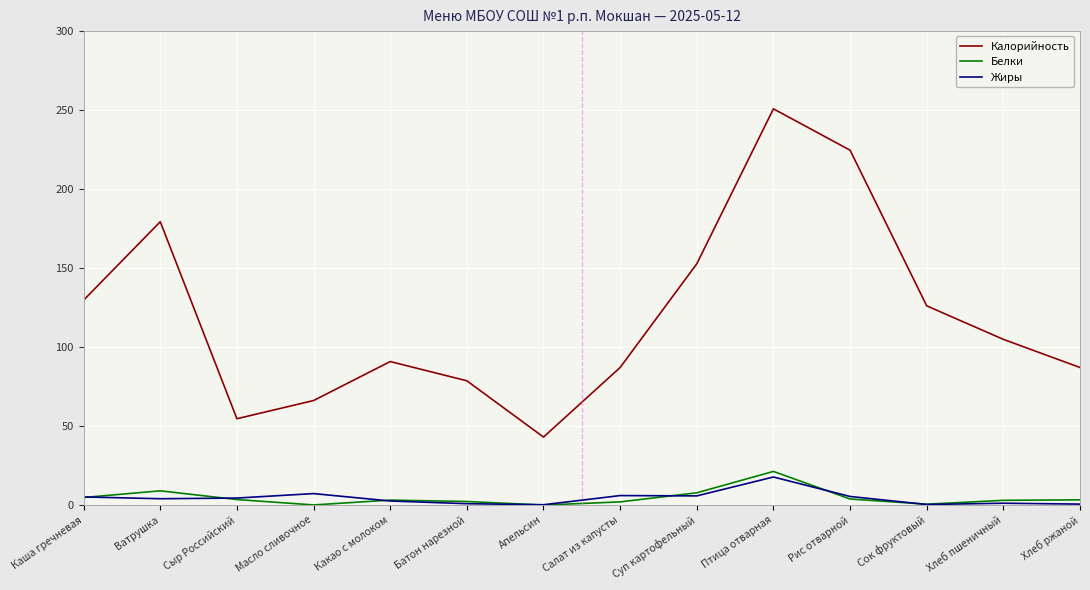

How many distinct data groups are displayed?

3